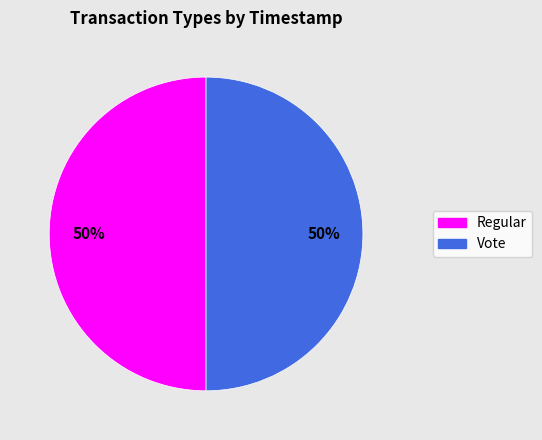

How many segments does this pie chart have?

2